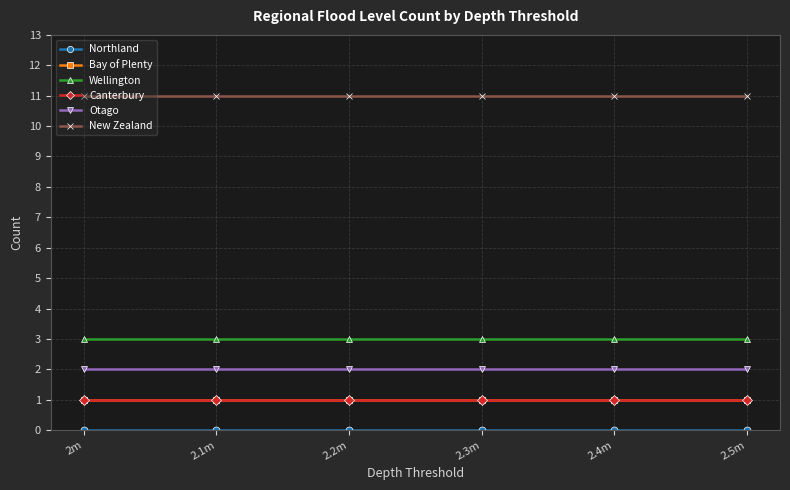

Reading left to right, list all the values displayed in this chart.

Northland: 2m=0	2.1m=0	2.2m=0	2.3m=0	2.4m=0	2.5m=0
Bay of Plenty: 2m=1	2.1m=1	2.2m=1	2.3m=1	2.4m=1	2.5m=1
Wellington: 2m=3	2.1m=3	2.2m=3	2.3m=3	2.4m=3	2.5m=3
Canterbury: 2m=1	2.1m=1	2.2m=1	2.3m=1	2.4m=1	2.5m=1
Otago: 2m=2	2.1m=2	2.2m=2	2.3m=2	2.4m=2	2.5m=2
New Zealand: 2m=11	2.1m=11	2.2m=11	2.3m=11	2.4m=11	2.5m=11